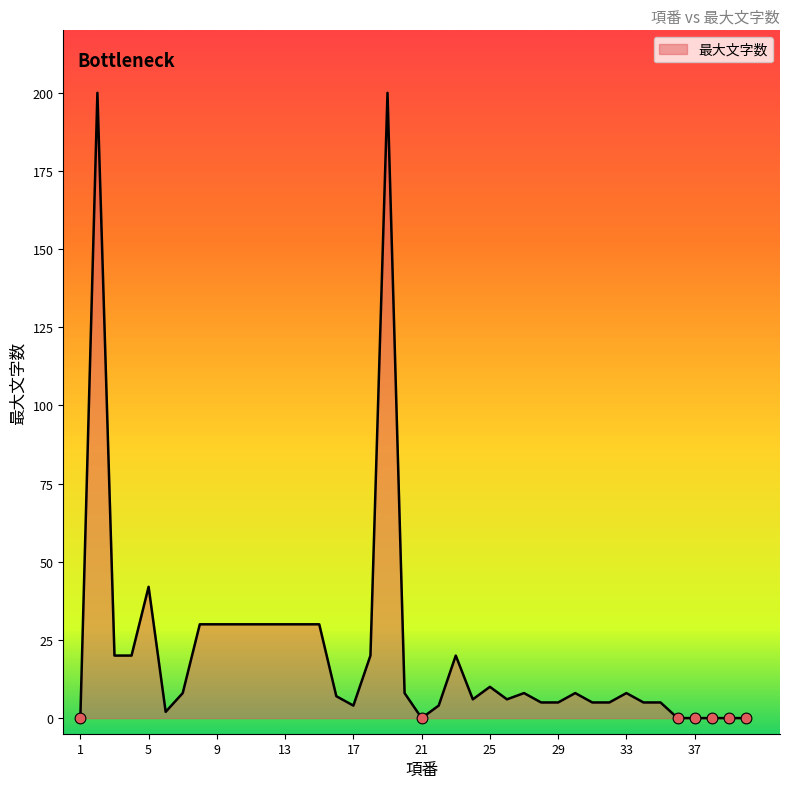

What is the maximum value shown in the chart?

200